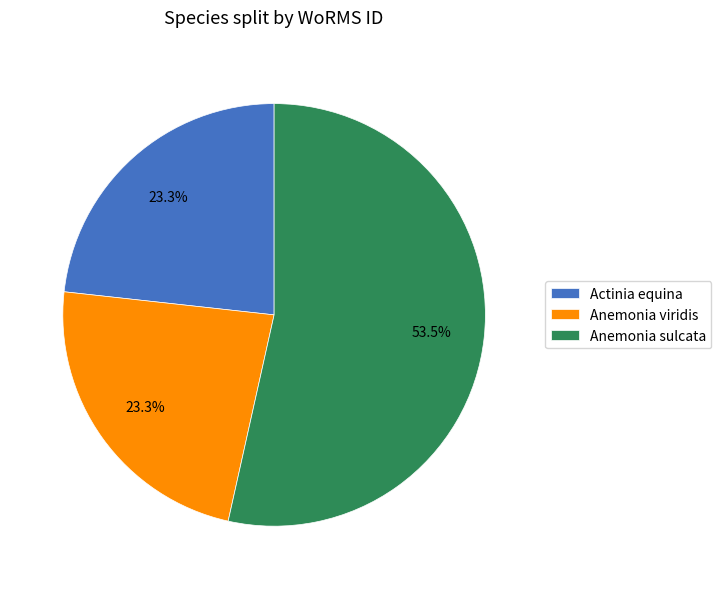

To the nearest percent, what is the difference between the largest and smallest slice percentages?

30%